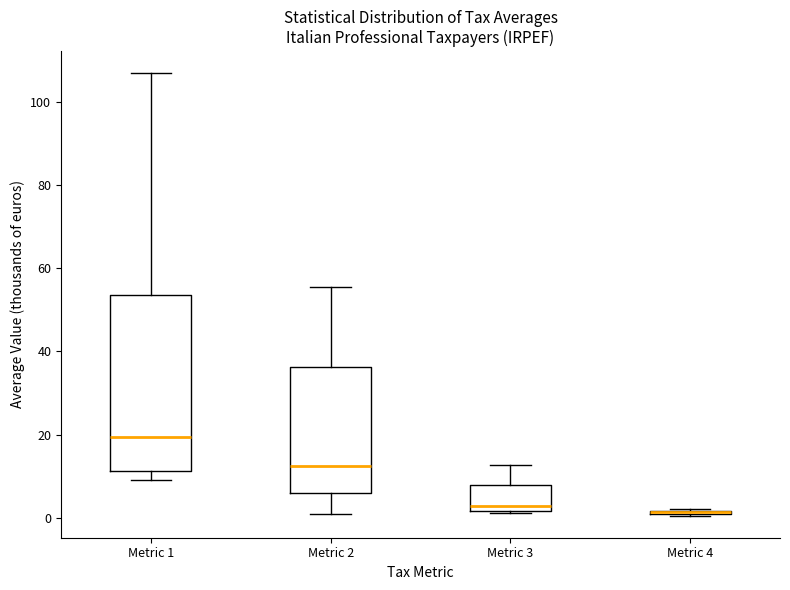

Reading left to right, transcribe this box plot: for each box, give where its median line is, the range the box spans, and where its two whiskers end, as read against the y-axis. The values are not printed on the chart, so give them approximately, as read against the axis.

Metric 1: median 20, box 12 to 54, whiskers 10 to 106
Metric 2: median 12, box 6 to 36, whiskers 2 to 56
Metric 3: median 2 (just above the box's lower edge), box 2 to 8, whiskers 2 to 12
Metric 4: box collapsed to a line at 2, whiskers 0 to 2